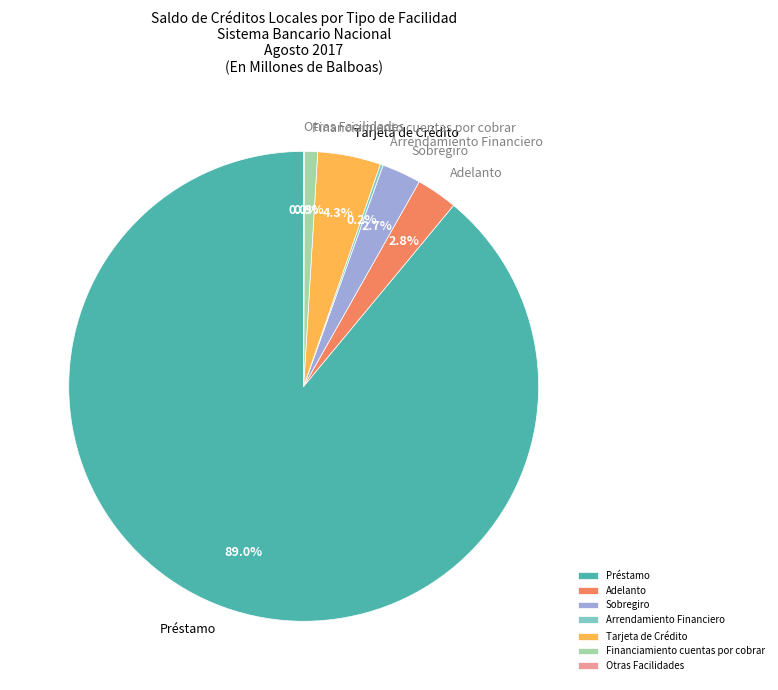

Which category accounts for the majority?

Préstamo